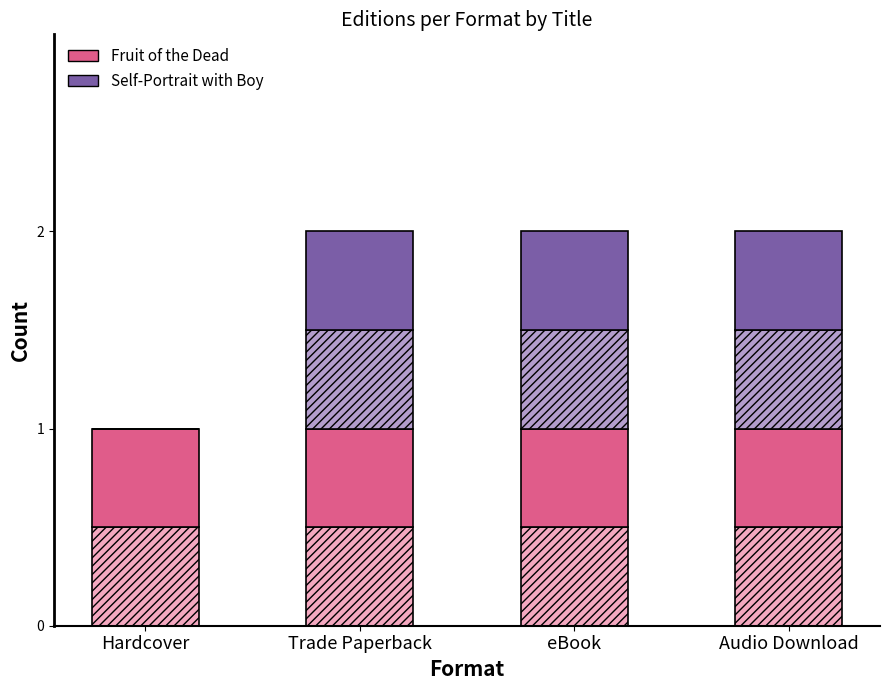

What is the total value across all series at Hardcover?

1.0